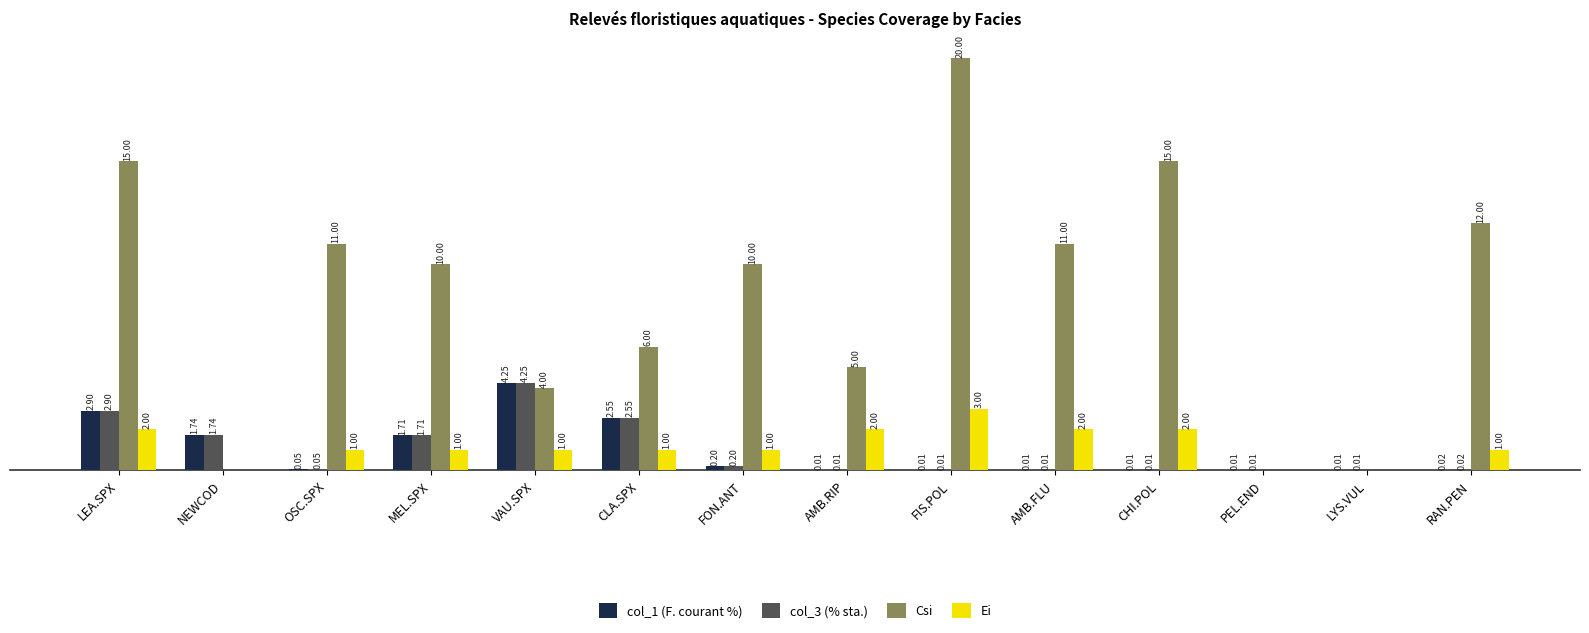

Where is col_1 (F. courant %) nearest to the value 2?

NEWCOD